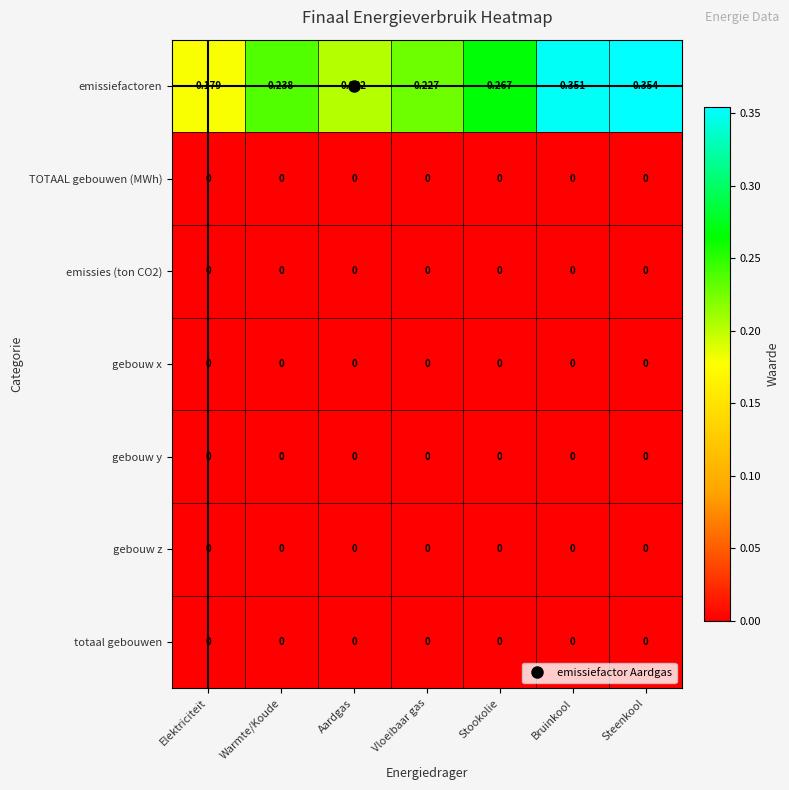

Which series changed the most between Elektriciteit and Steenkool?

emissiefactoren